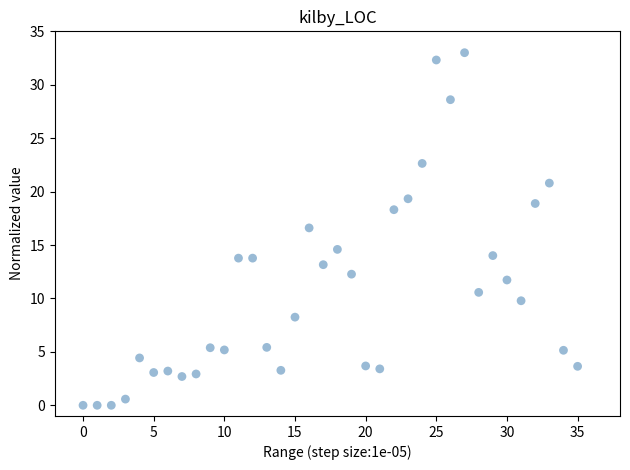

What Y value in the scatter plot is closest to 16?

16.6